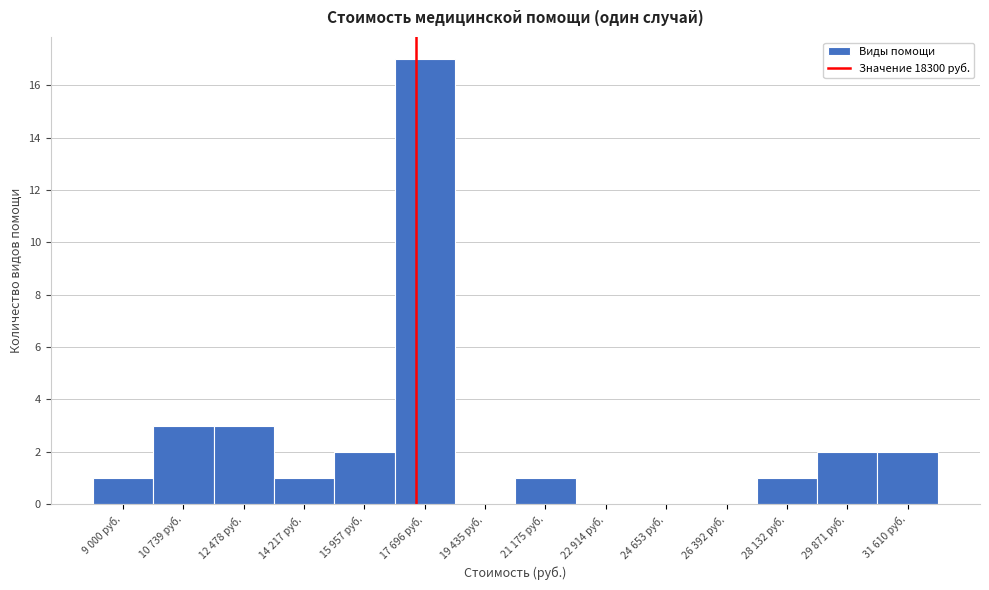

Reading left to right, list all the values displayed in this chart.

9 000 руб.=1	10 739 руб.=3	12 478 руб.=3	14 217 руб.=1	15 957 руб.=2	17 696 руб.=17	19 435 руб.=0	21 175 руб.=1	22 914 руб.=0	24 653 руб.=0	26 392 руб.=0	28 132 руб.=1	29 871 руб.=2	31 610 руб.=2